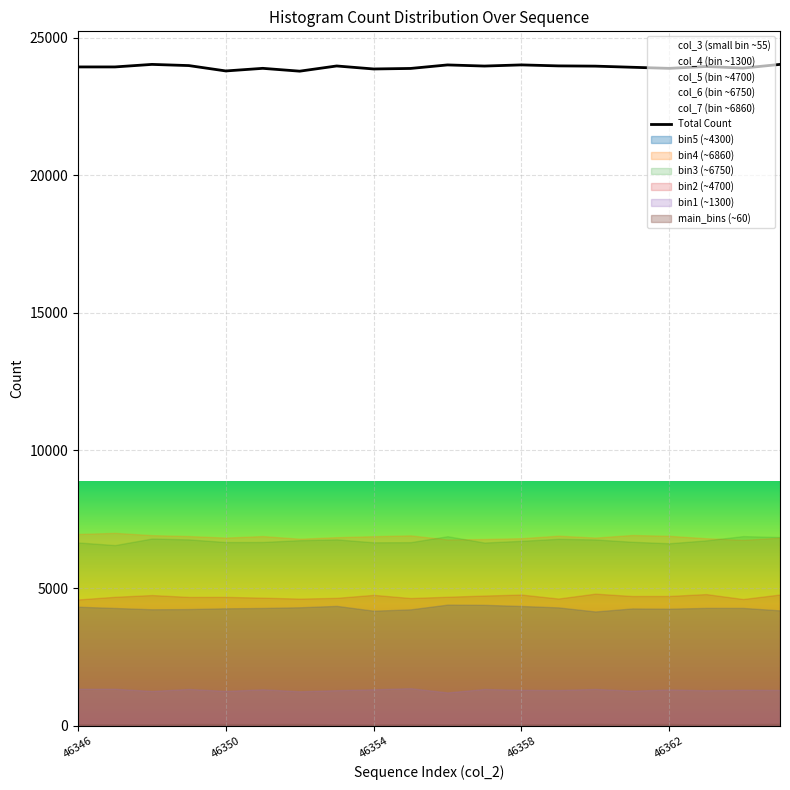

How many data points are less than 23946?

10